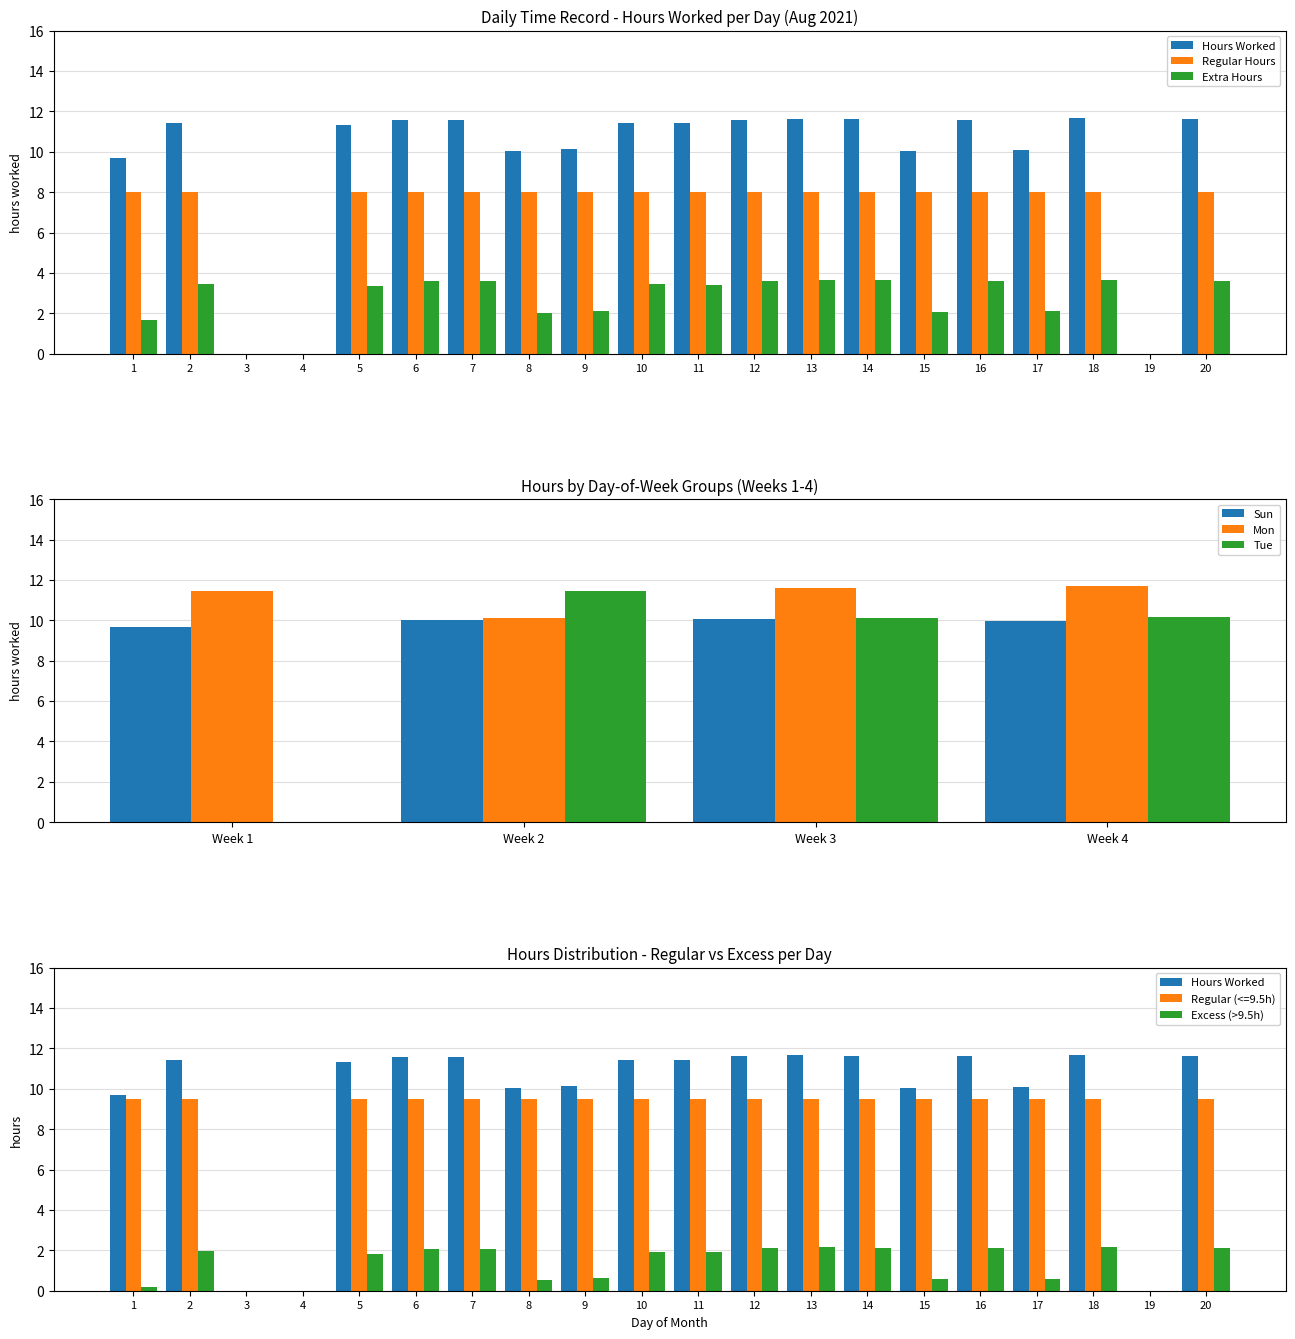

How many values in Hours Worked are above zero?

17